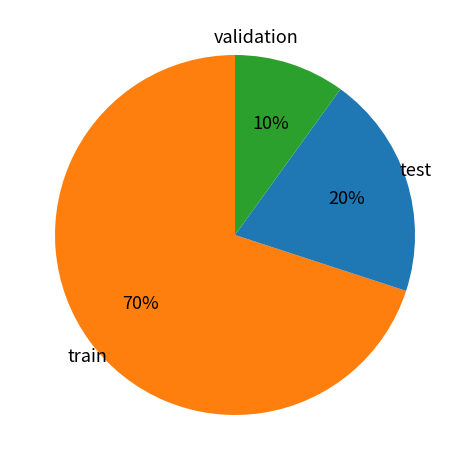

Is there any slice that represents more than half of the pie?

Yes